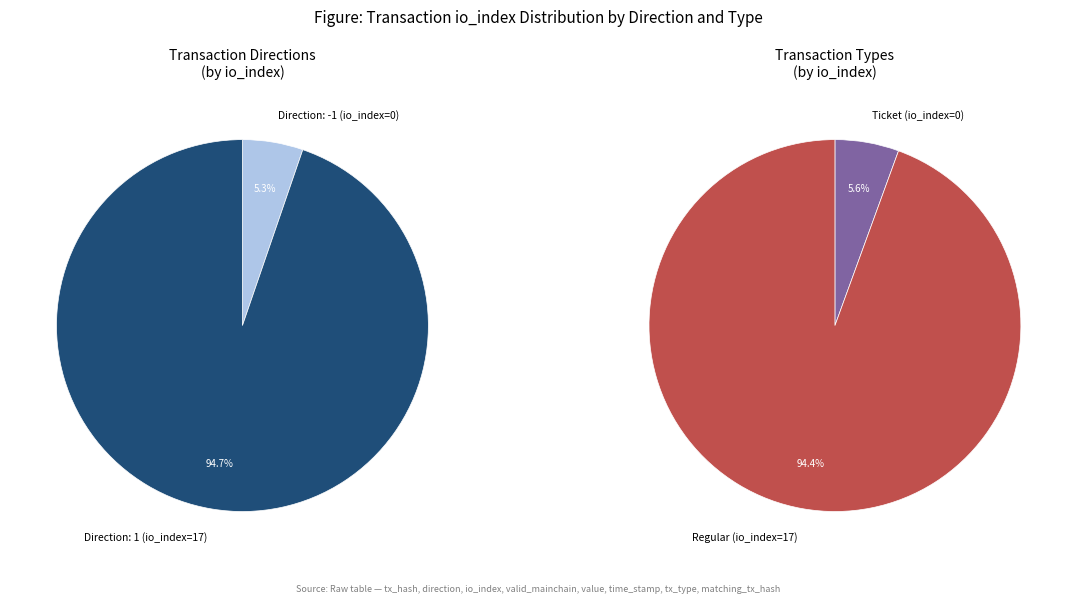

The Ticket (tx_index=0) slice represents 1% of the pie. True or false?

False